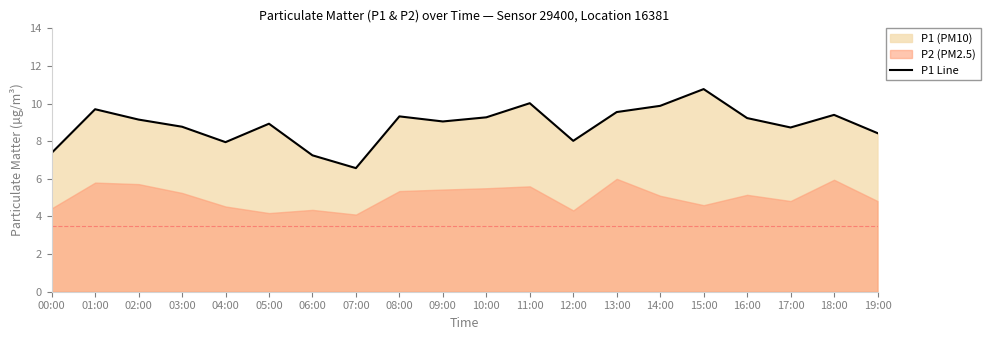

Reading left to right, what are all the values shown in this chart?

7.4	9.7	9.2	8.8	8.0	8.9	7.2	6.6	9.3	9.1	9.3	10.0	8.0	9.6	9.9	10.8	9.2	8.7	9.4	8.4